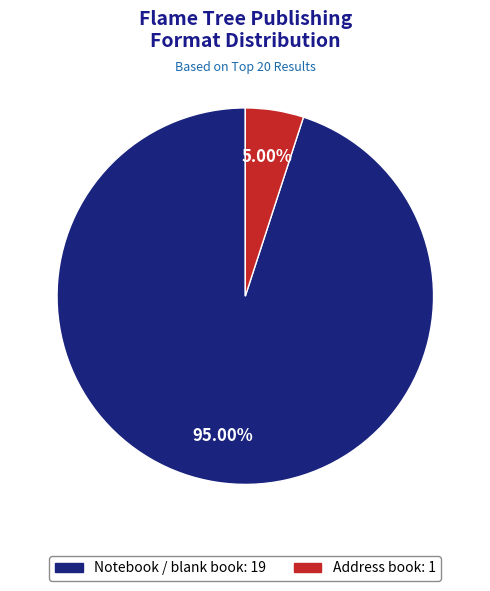

What is the smallest slice in the pie chart?

Address book